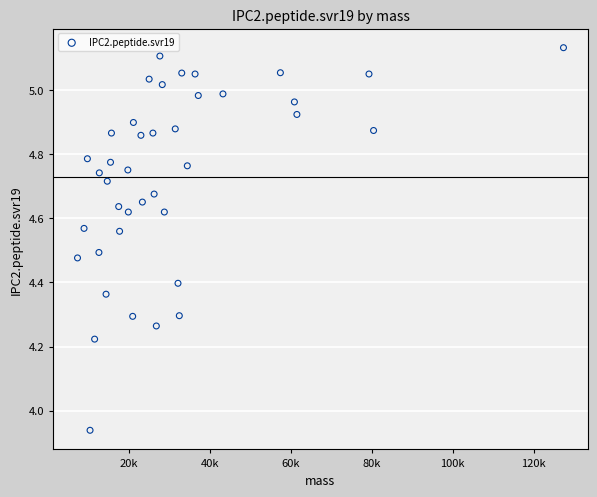

What is the range of X values (max minus min)?

120036.3